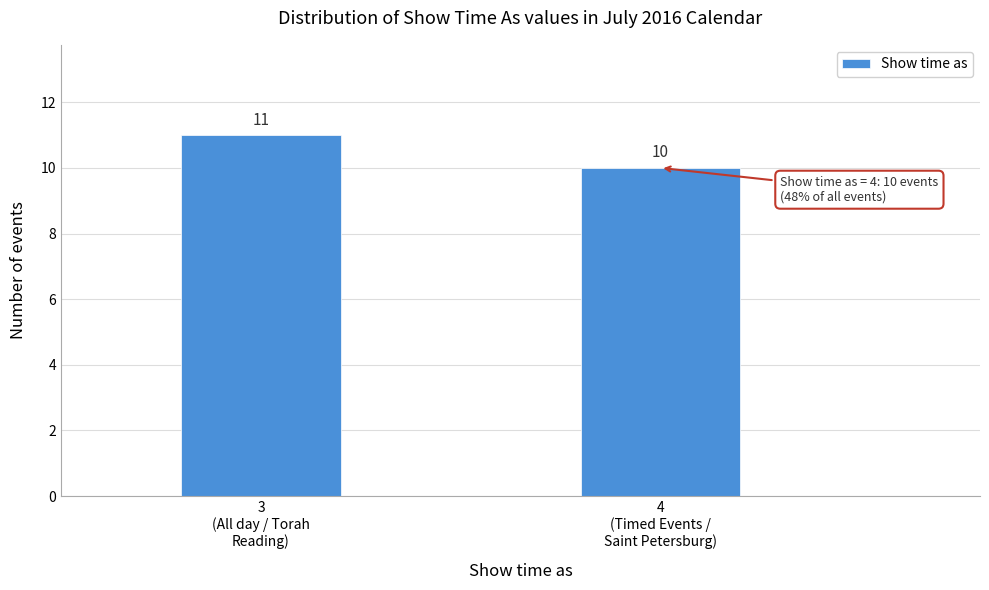

Reading left to right, what are all the values shown in this chart?

11	10